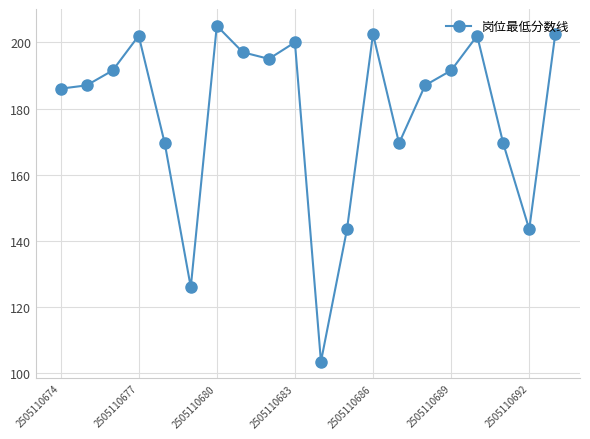

How many points are lower than both their immediate neighbors (excluding endpoints)?

5